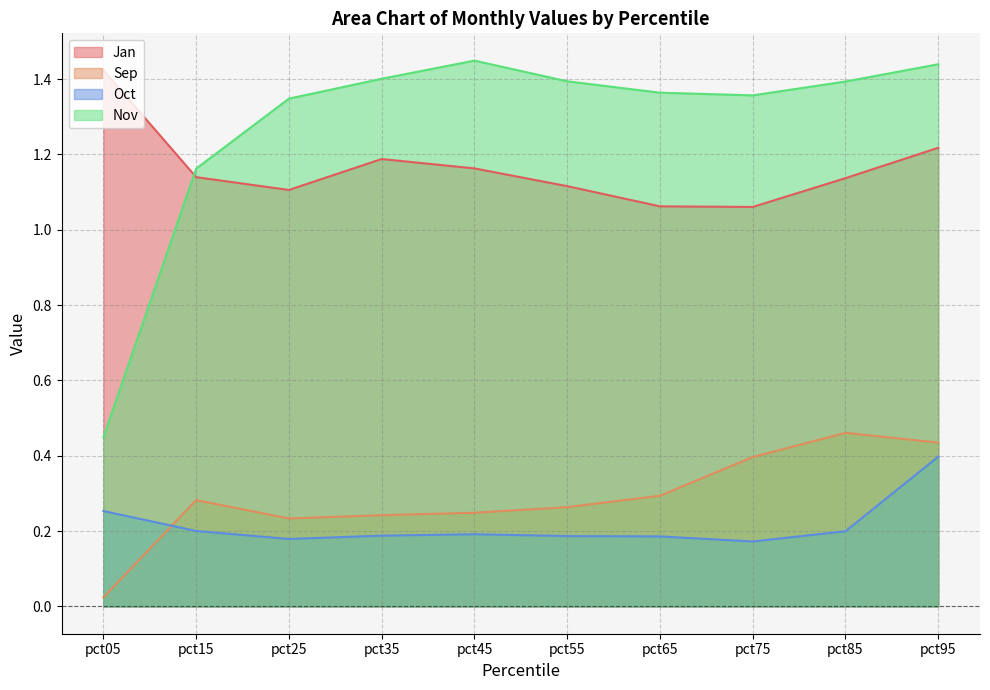

At pct25, list the series in order from largest to smallest.

Nov, Jan, Sep, Oct